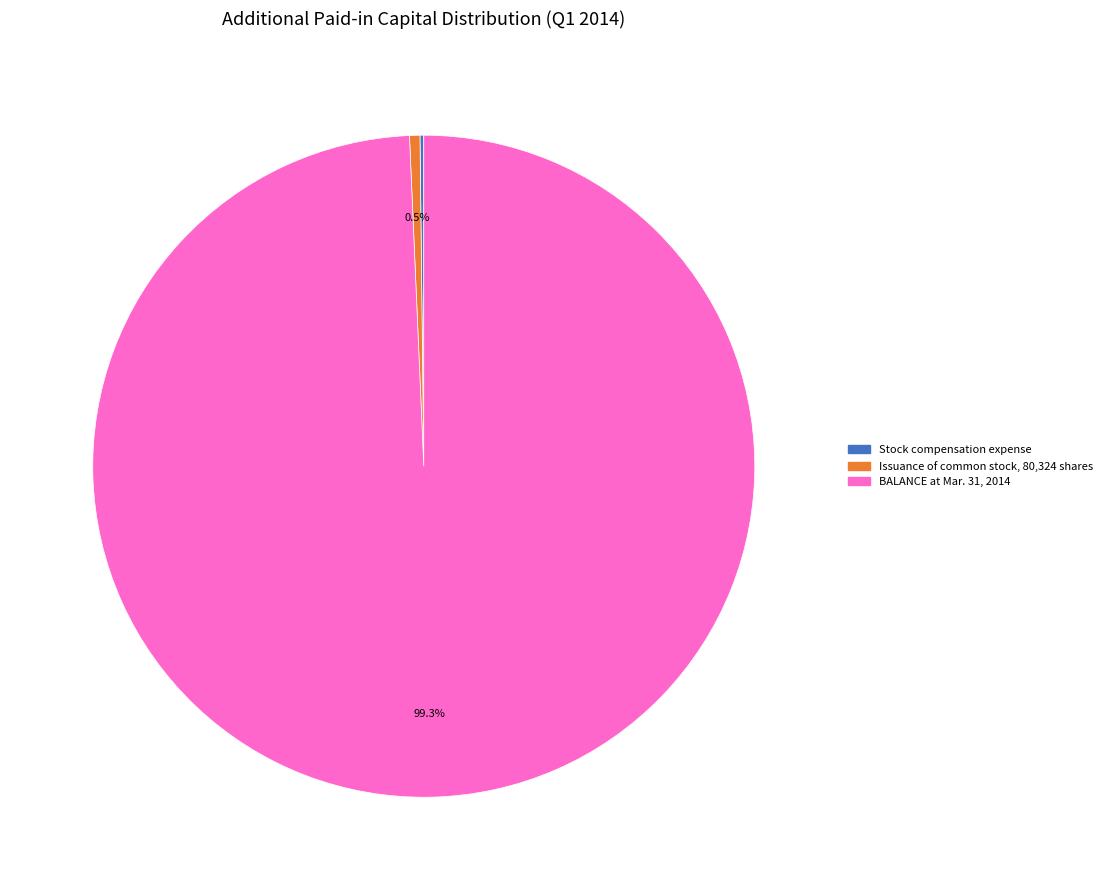

What portion of the pie excludes BALANCE at Mar. 31, 2014?

0.7%